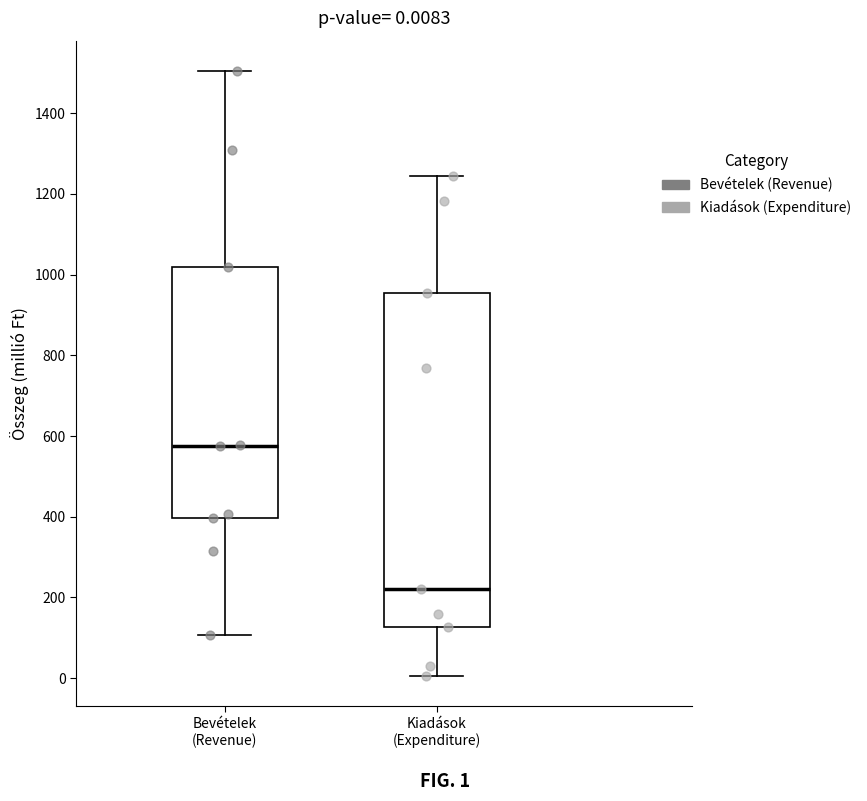

Comparing the boxes themselves (not the whiskers), which one is the tallest?

Kiadások (Expenditure)